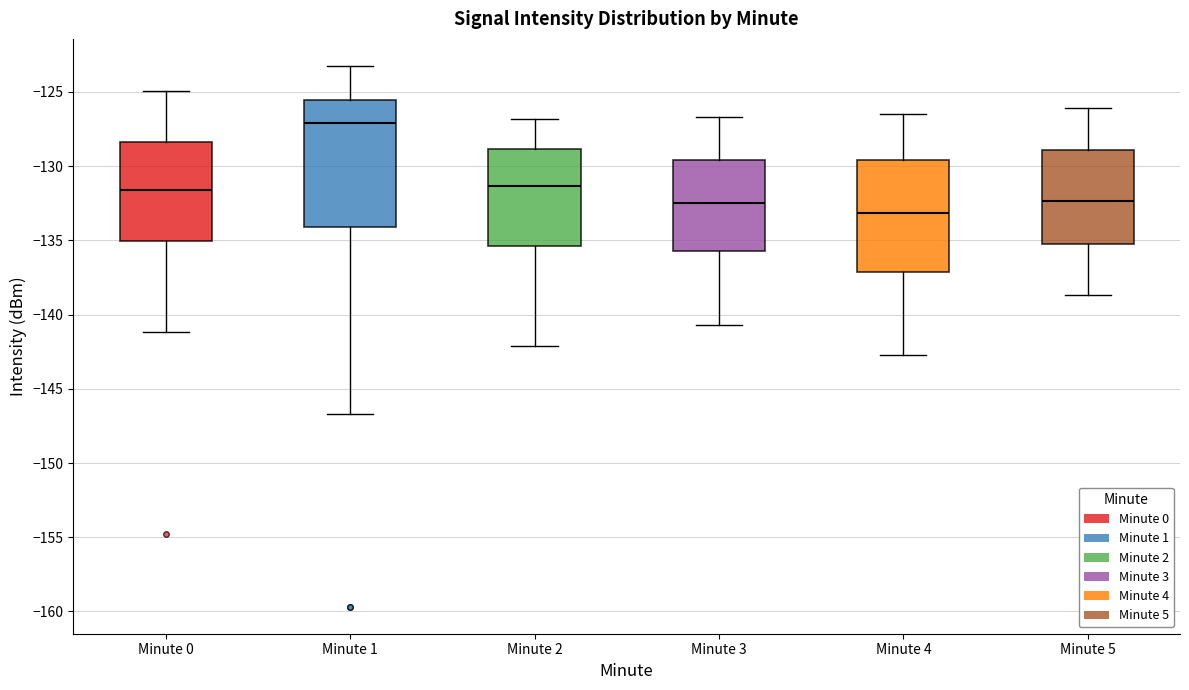

Which box's median line is the lowest?

Minute 4